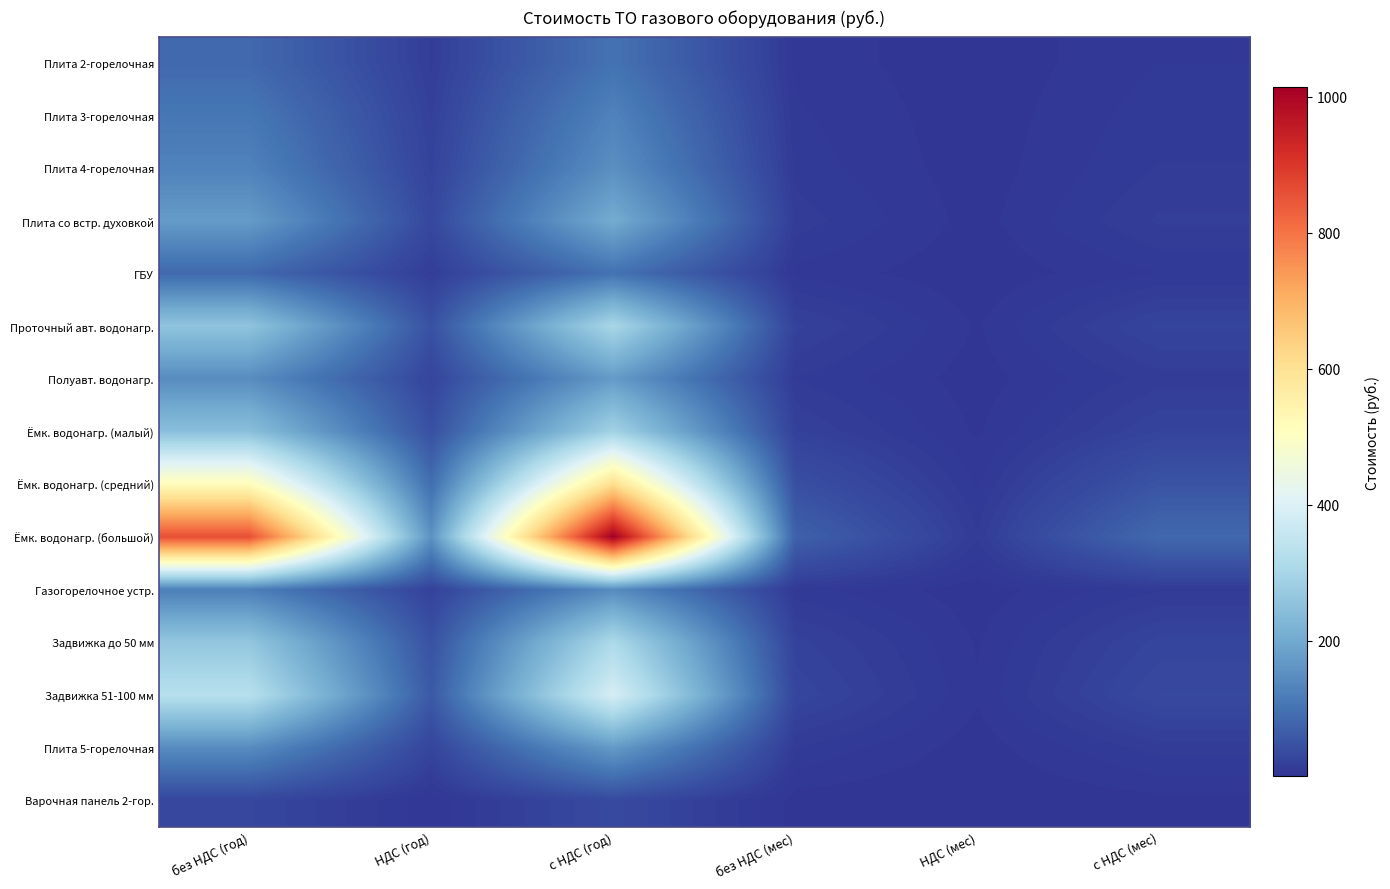

Reading right to left, transcribe all the data shown in this chart.

Плита 2-горелочная: c НДС (мес)=8.3	НДС (мес)=1.3	без НДС (мес)=7.0	c НДС (год)=99.6	НДС (год)=15.2	без НДС (год)=84.4
Плита 3-горелочная: c НДС (мес)=10.7	НДС (мес)=1.6	без НДС (мес)=9.0	c НДС (год)=127.8	НДС (год)=19.5	без НДС (год)=108.3
Плита 4-горелочная: c НДС (мес)=12.6	НДС (мес)=1.9	без НДС (мес)=10.6	c НДС (год)=150.6	НДС (год)=23.0	без НДС (год)=127.6
Плита со встр. духовкой: c НДС (мес)=17.0	НДС (мес)=2.6	без НДС (мес)=14.4	c НДС (год)=204.0	НДС (год)=31.1	без НДС (год)=172.9
ГБУ: c НДС (мес)=8.3	НДС (мес)=1.3	без НДС (мес)=7.0	c НДС (год)=99.6	НДС (год)=15.2	без НДС (год)=84.4
Проточный авт. водонагр.: c НДС (мес)=25.2	НДС (мес)=3.8	без НДС (мес)=21.4	c НДС (год)=302.4	НДС (год)=46.1	без НДС (год)=256.3
Полуавт. водонагр.: c НДС (мес)=14.3	НДС (мес)=2.2	без НДС (мес)=12.2	c НДС (год)=172.2	НДС (год)=26.3	без НДС (год)=145.9
Ёмк. водонагр. (малый): c НДС (мес)=24.2	НДС (мес)=3.7	без НДС (мес)=20.5	c НДС (год)=290.4	НДС (год)=44.3	без НДС (год)=246.1
Ёмк. водонагр. (средний): c НДС (мес)=50.6	НДС (мес)=7.7	без НДС (мес)=42.9	c НДС (год)=607.8	НДС (год)=92.7	без НДС (год)=515.1
Ёмк. водонагр. (большой): c НДС (мес)=84.5	НДС (мес)=12.9	без НДС (мес)=71.6	c НДС (год)=1014.0	НДС (год)=154.7	без НДС (год)=859.3
Газогорелочное устр.: c НДС (мес)=11.9	НДС (мес)=1.8	без НДС (мес)=10.1	c НДС (год)=142.8	НДС (год)=21.8	без НДС (год)=121.0
Задвижка до 50 мм: c НДС (мес)=25.8	НДС (мес)=3.9	без НДС (мес)=21.9	c НДС (год)=309.6	НДС (год)=47.2	без НДС (год)=262.4
Задвижка 51-100 мм: c НДС (мес)=32.4	НДС (мес)=4.9	без НДС (мес)=27.4	c НДС (год)=388.2	НДС (год)=59.2	без НДС (год)=329.0
Плита 5-горелочная: c НДС (мес)=14.2	НДС (мес)=2.2	без НДС (мес)=12.0	c НДС (год)=170.4	НДС (год)=26.0	без НДС (год)=144.4
Варочная панель 2-гор.: c НДС (мес)=2.9	НДС (мес)=0.4	без НДС (мес)=2.4	c НДС (год)=34.2	НДС (год)=5.2	без НДС (год)=29.0